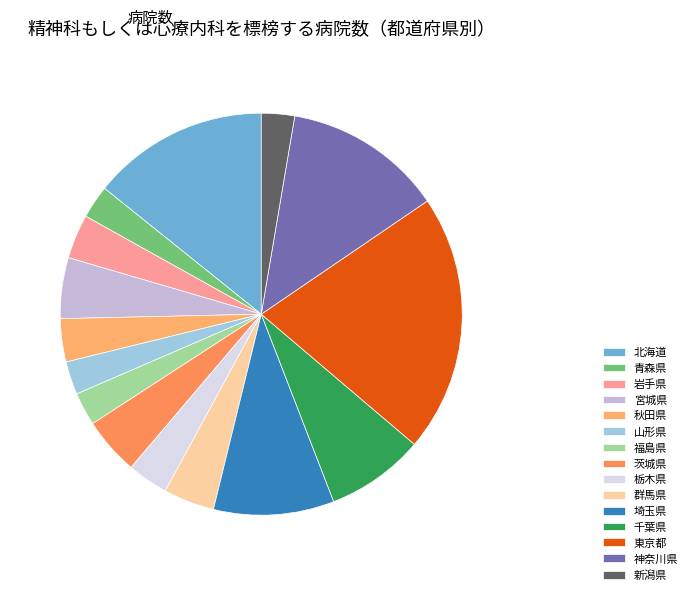

Between 茨城県 and 新潟県, which is larger?

茨城県